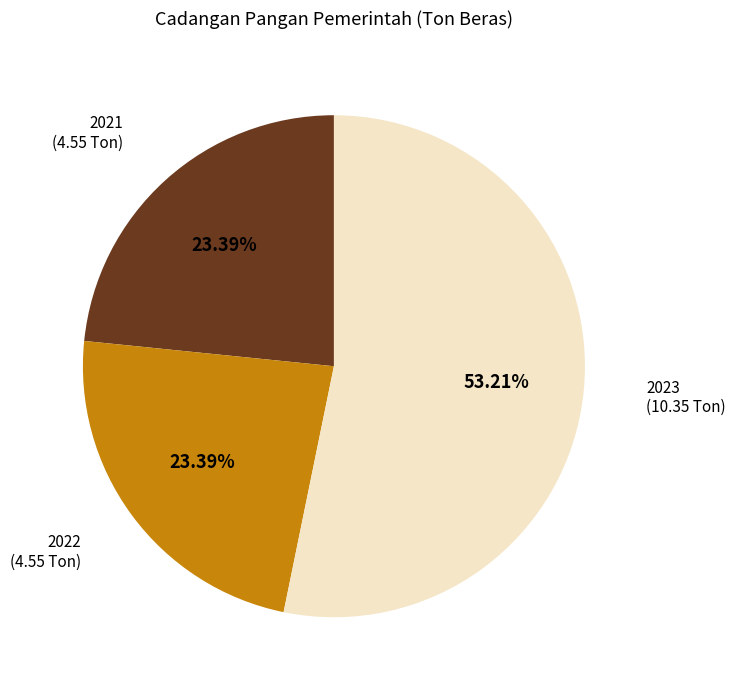

What is the ratio of the value at 2023 to the value at 2022?

2.3